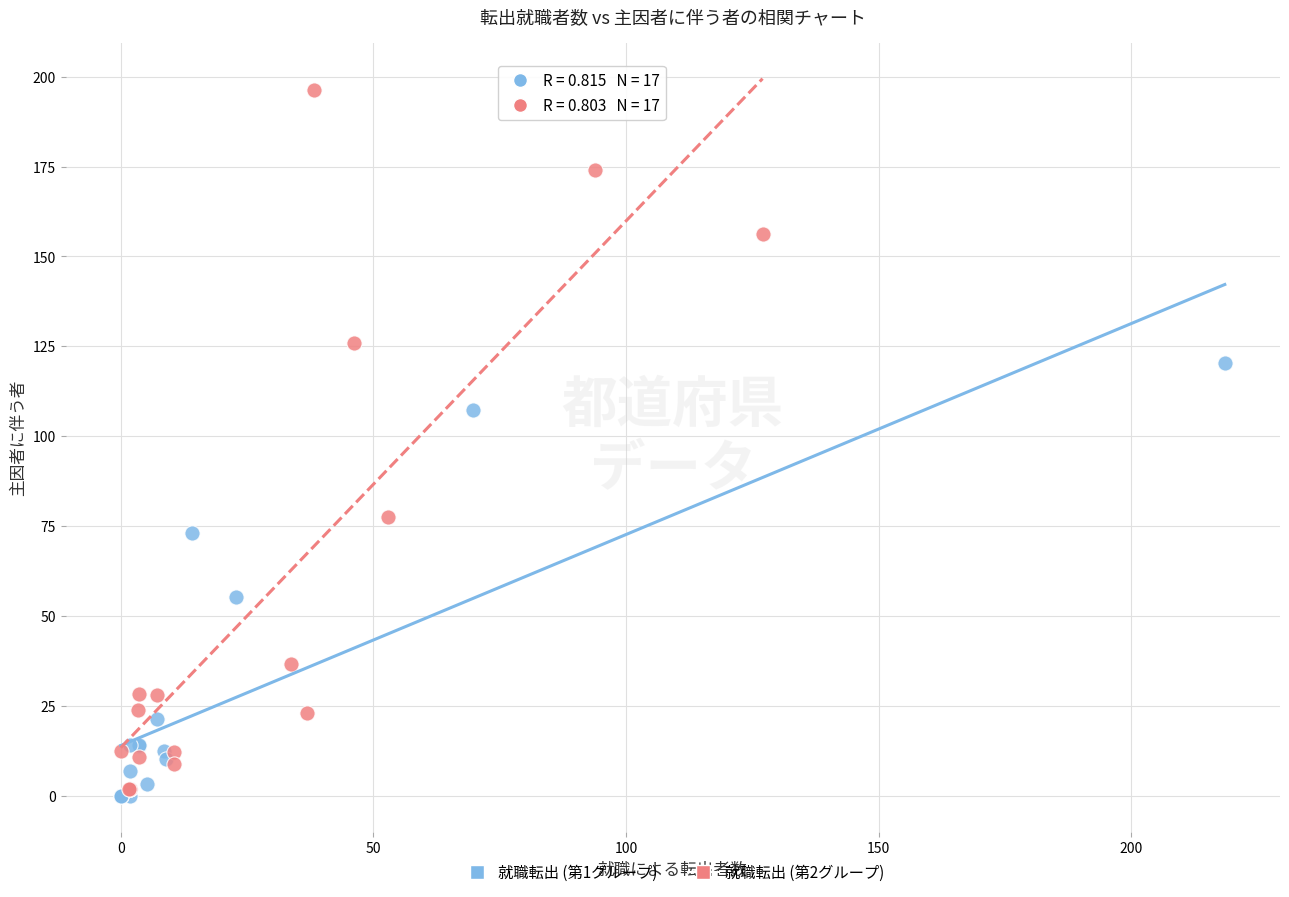

What are all the series names shown in the legend?

就職転出 (第1グループ), 就職転出 (第2グループ)